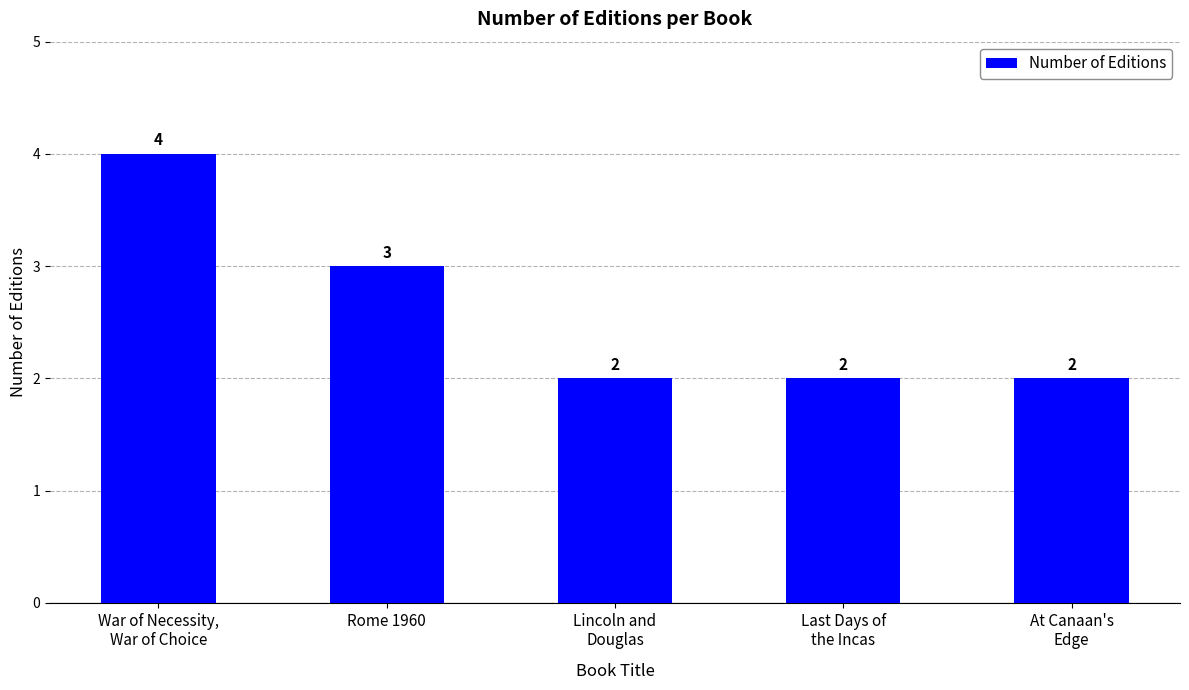

Between Lincoln and
Douglas and Rome 1960, which is larger?

Rome 1960